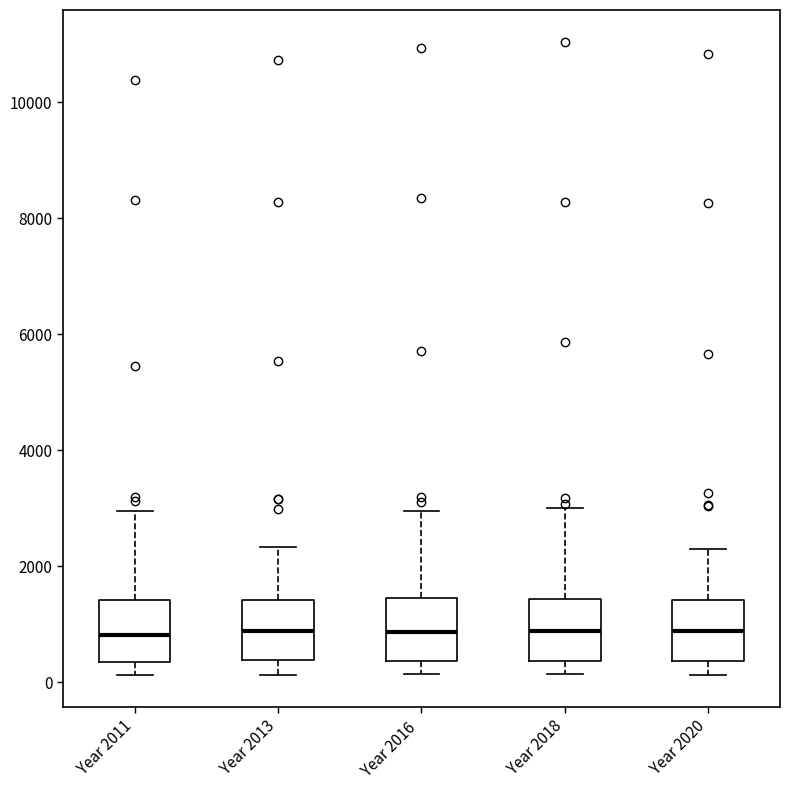

Reading left to right, transcribe this box plot: for each box, give where its median line is, the range the box spans, and where its two whiskers end, as read against the y-axis. The values are not printed on the chart, so give them approximately, as read against the axis.

Year 2011: median 800, box 400 to 1400, whiskers 200 to 3000
Year 2013: median 800, box 400 to 1400, whiskers 200 to 2400
Year 2016: median 800, box 400 to 1400, whiskers 200 to 3000
Year 2018: median 800, box 400 to 1400, whiskers 200 to 3000
Year 2020: median 800, box 400 to 1400, whiskers 200 to 2200